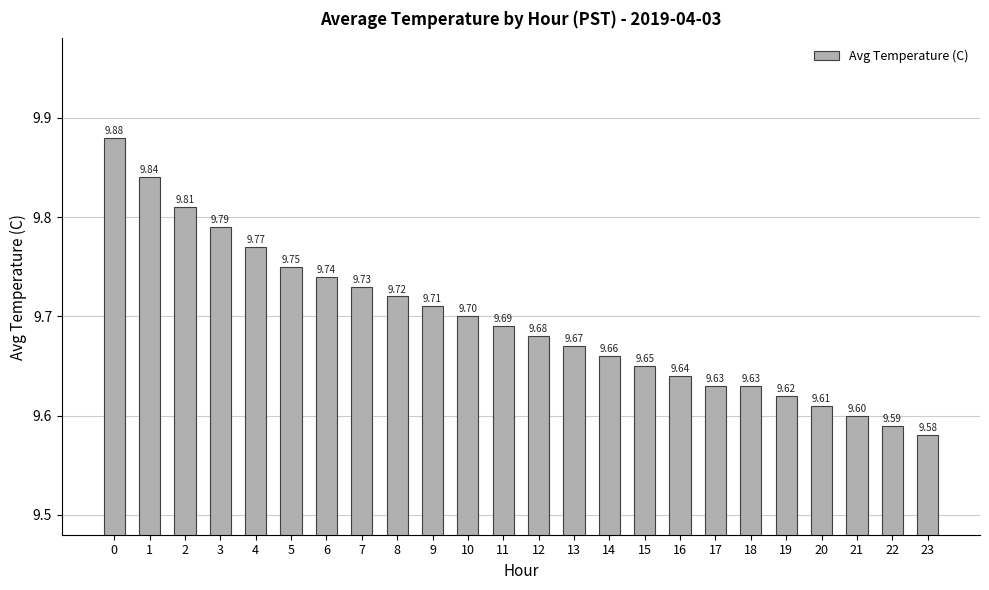

What is the sum of all values?

232.7